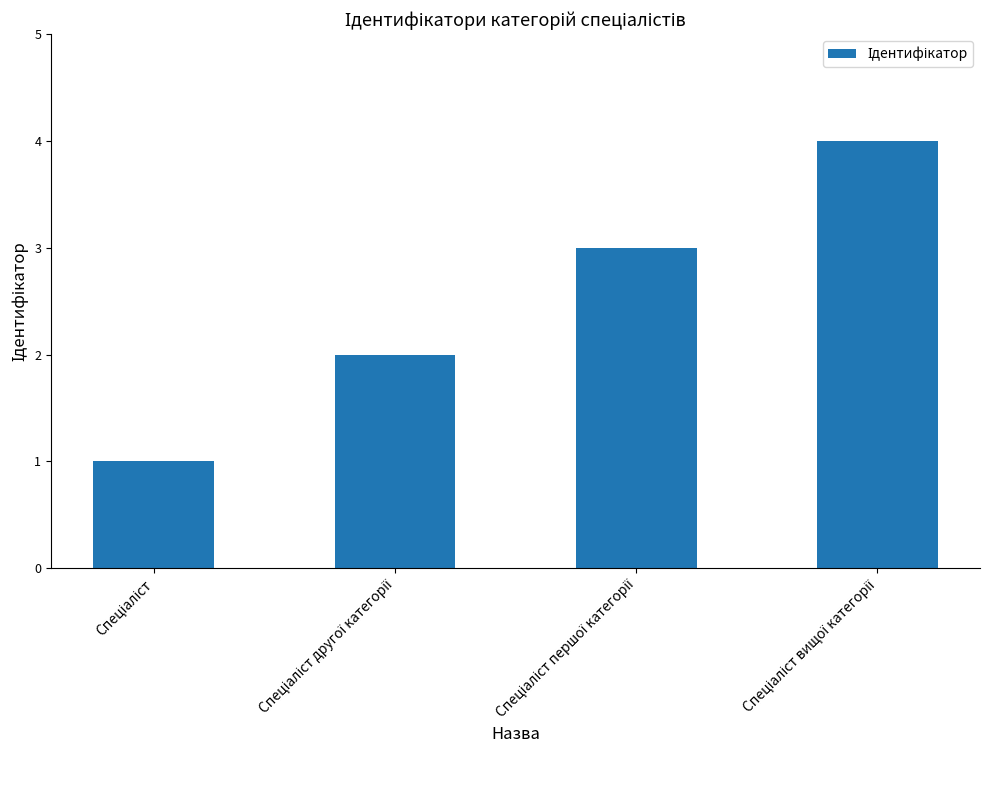

What is the difference between the maximum and minimum values?

3